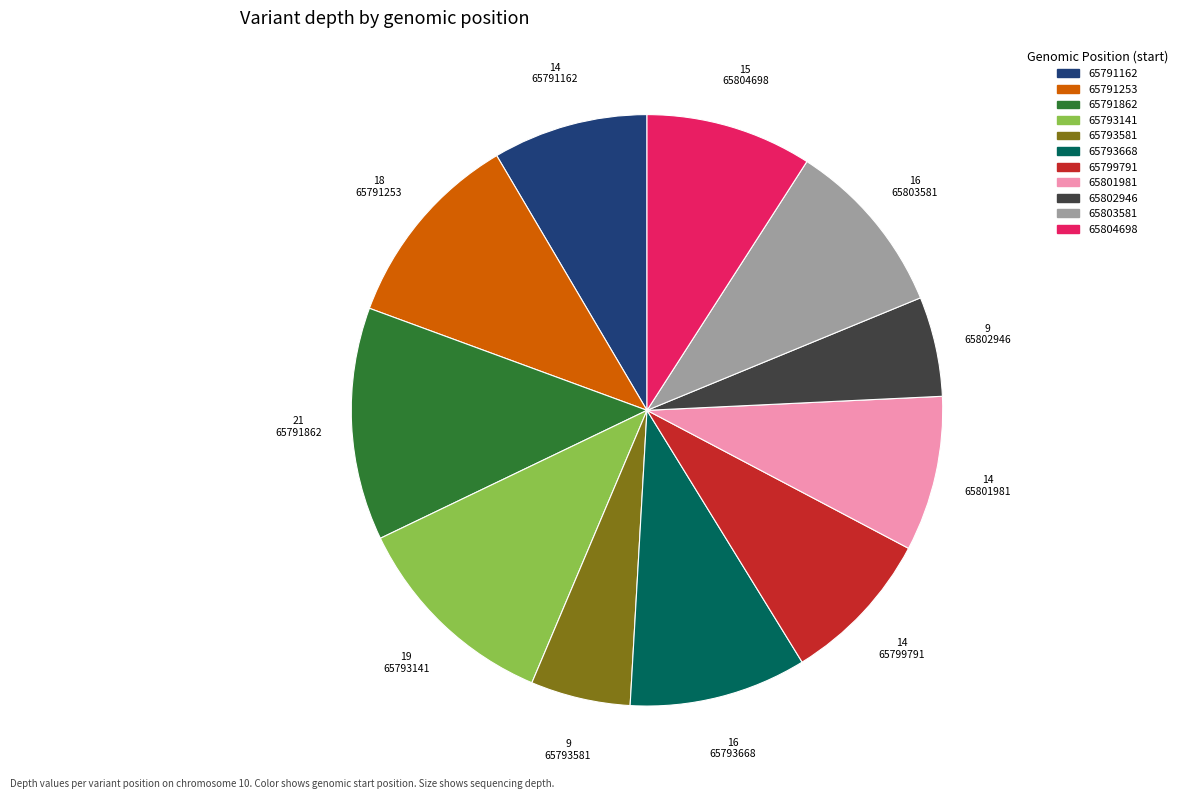

Is there a majority slice in this chart?

No